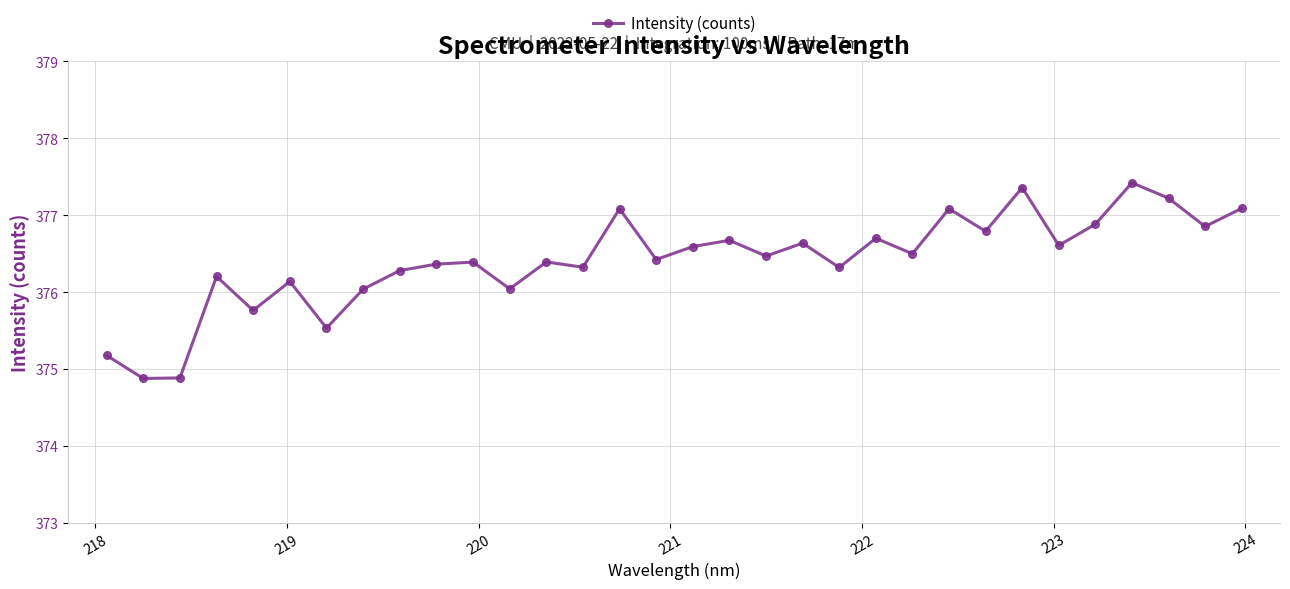

What is the difference between the maximum and second lowest values?

2.5